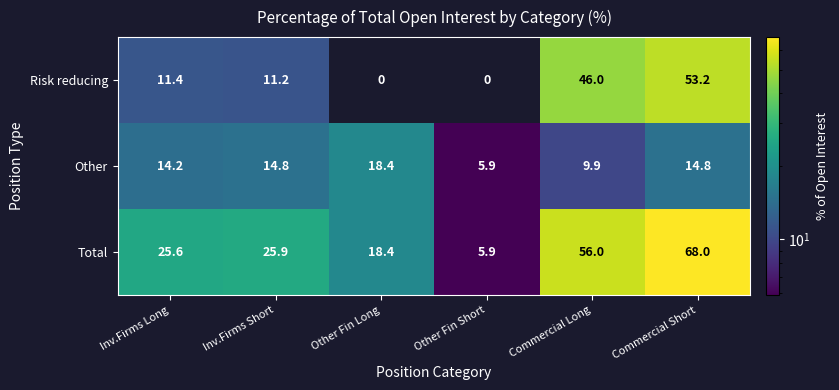

The Other series shows 19.6 at Inv.Firms Short. True or false?

False